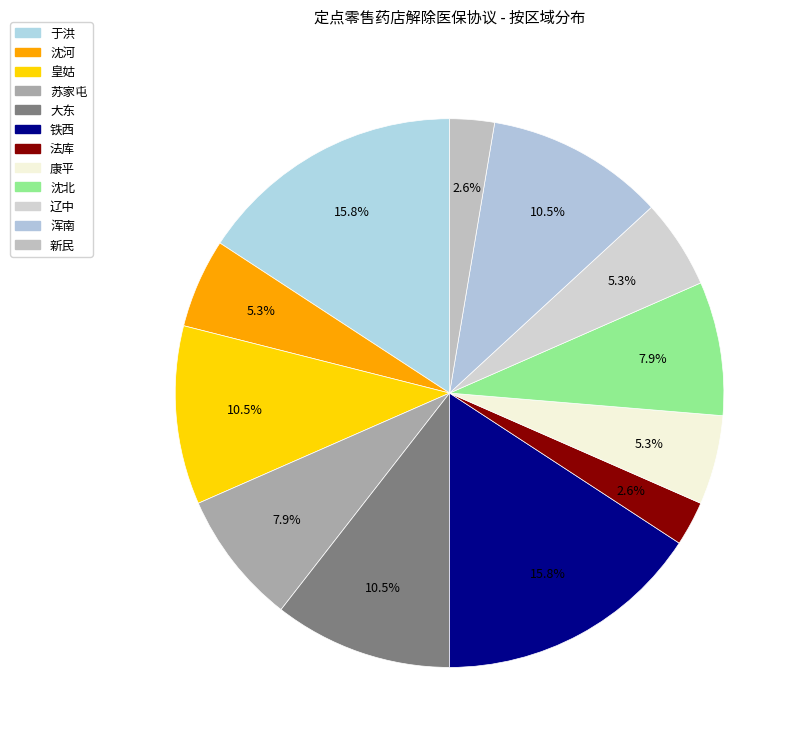

To the nearest percent, what is the difference between the largest and smallest slice percentages?

13%